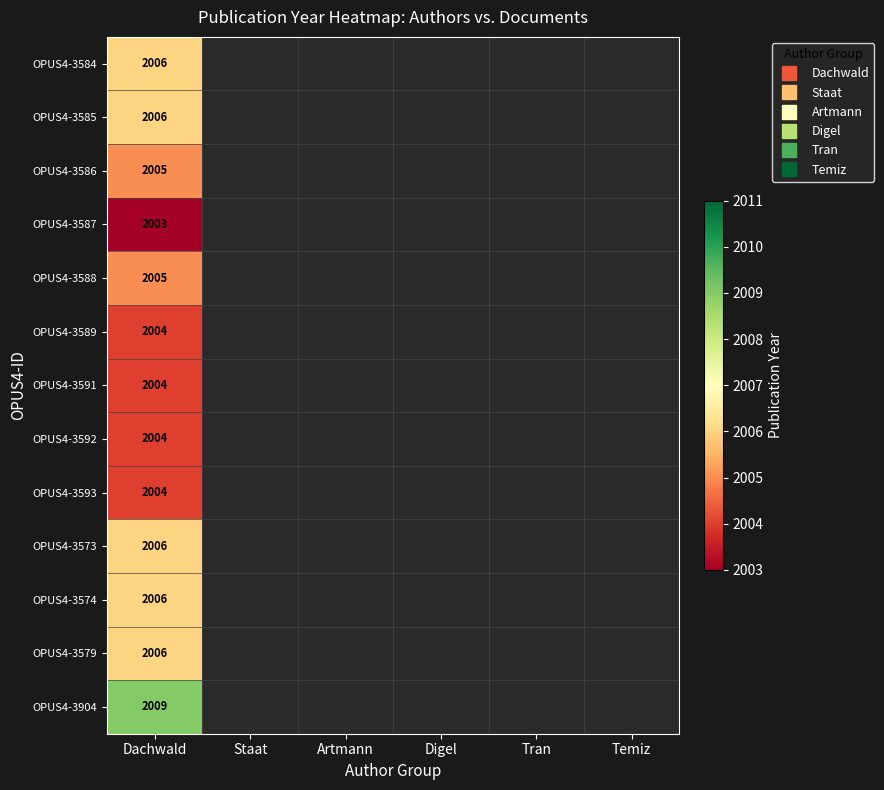

What is the maximum value for OPUS4-3574?

2006.0